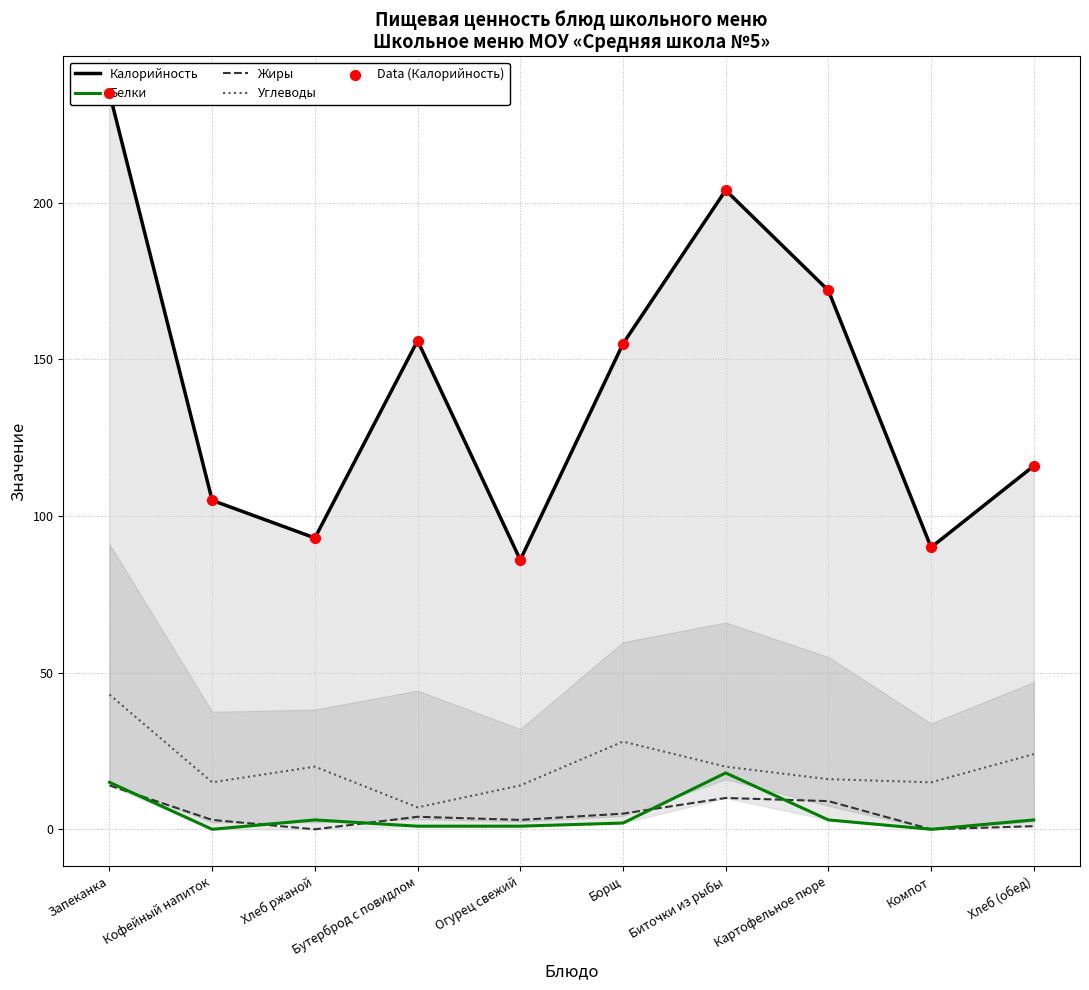

At which category is the sum across all series the highest?

Запеканка